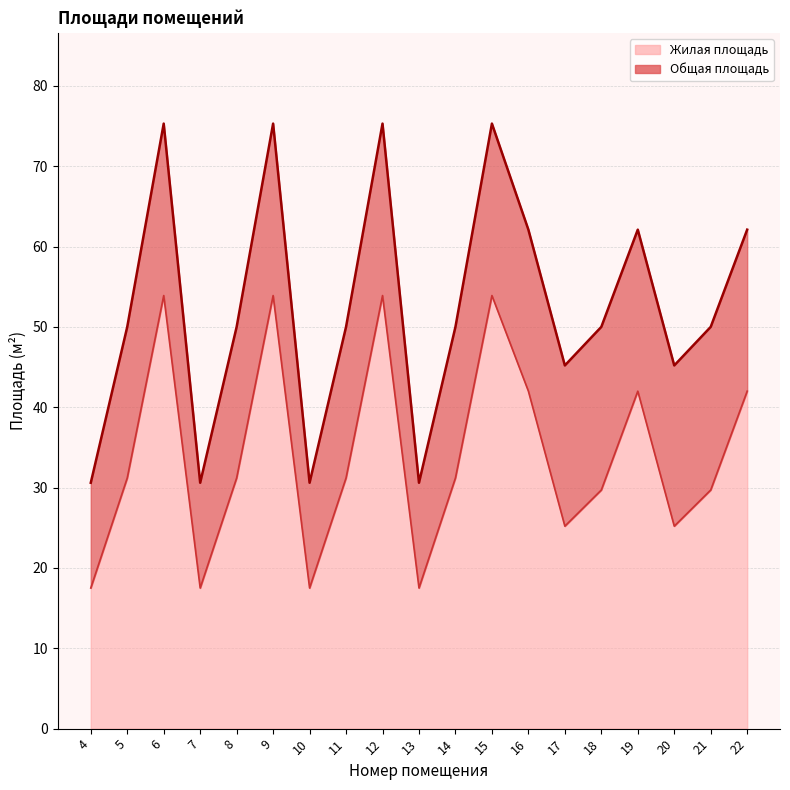

True or false: Общая площадь and Жилая площадь intersect in this chart.

False